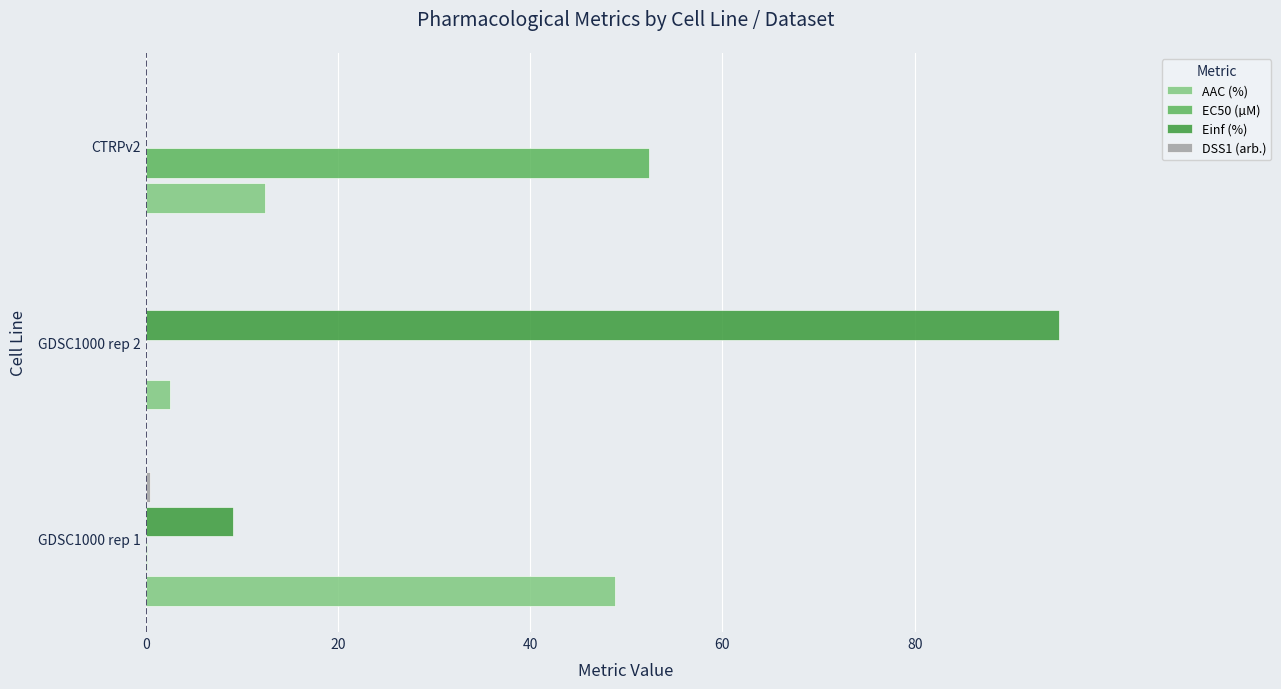

Which series has the largest total across all categories?

Einf (%)